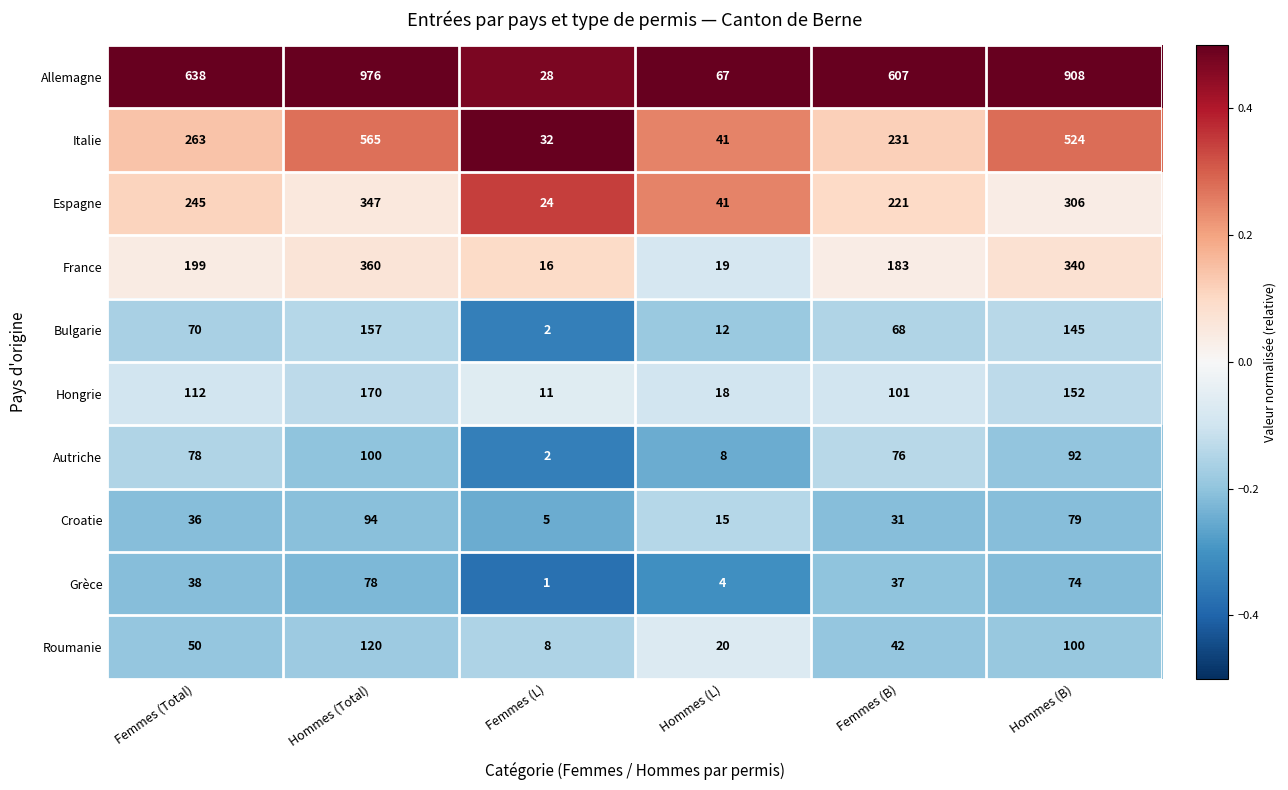

What is the maximum value shown in the chart?

976